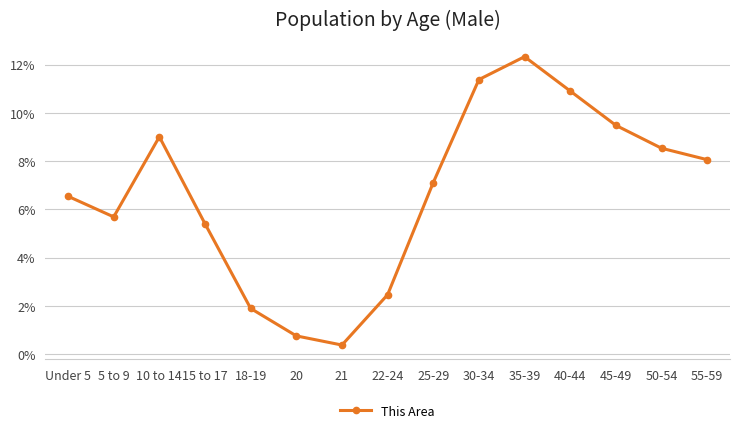

List the labels in order of value, largest first.

35-39, 30-34, 40-44, 45-49, 10 to 14, 50-54, 55-59, 25-29, Under 5, 5 to 9, 15 to 17, 22-24, 18-19, 20, 21